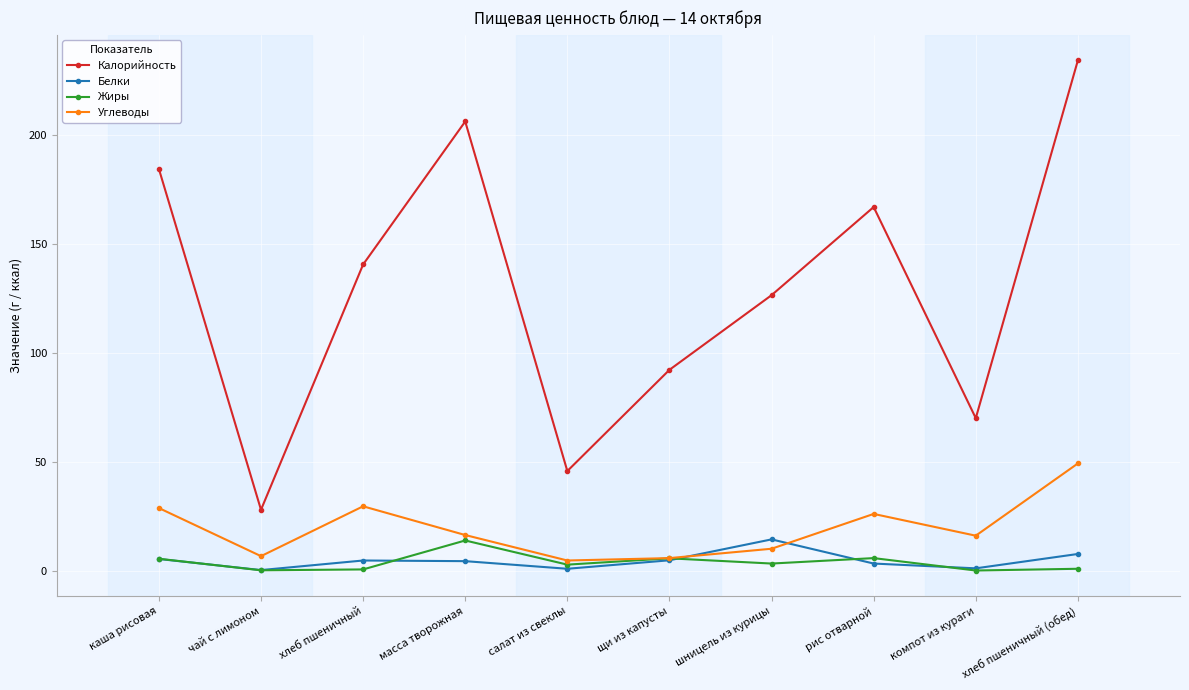

List the labels in order of Калорийность value, smallest first.

чай с лимоном, салат из свеклы, компот из кураги, щи из капусты, шницель из курицы, хлеб пшеничный, рис отварной, каша рисовая, масса творожная, хлеб пшеничный (обед)